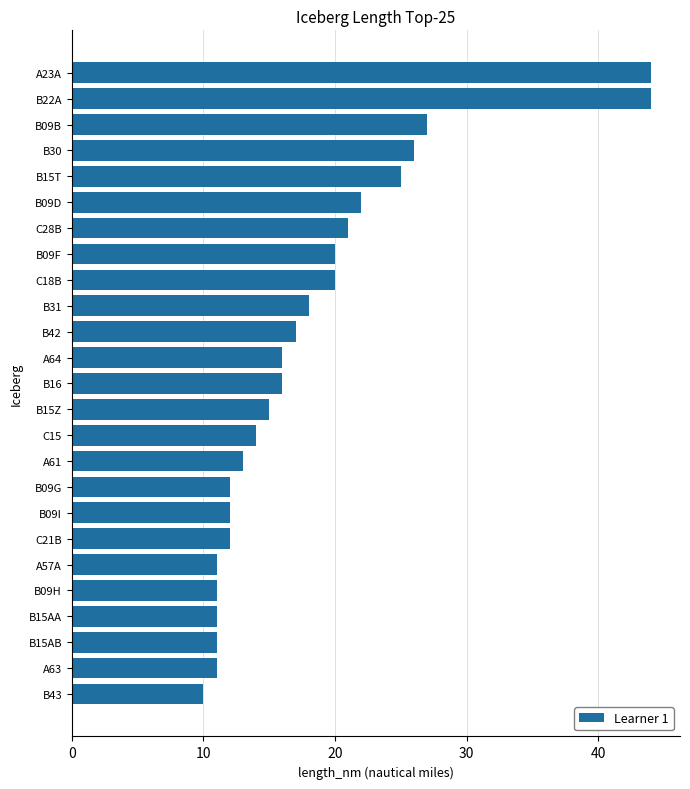

Are the bars horizontal?

Yes